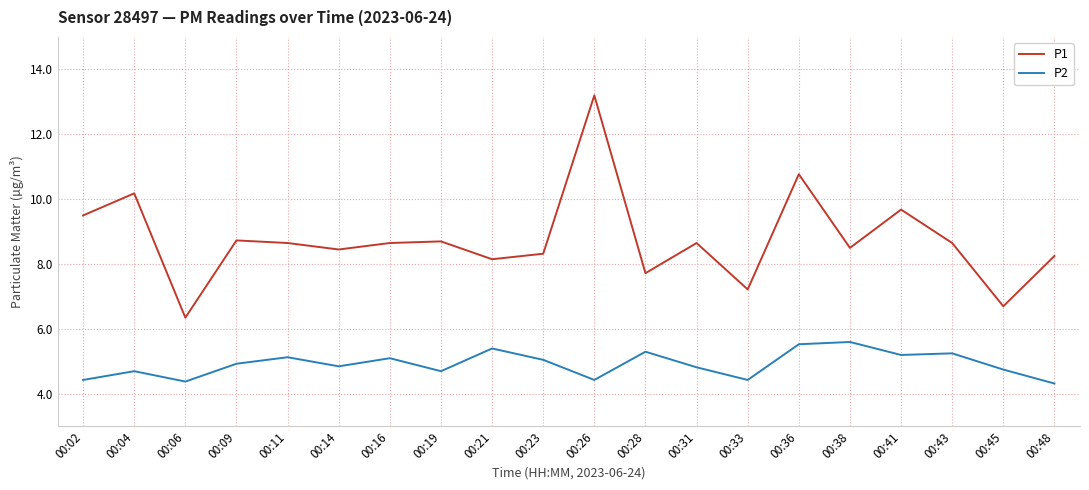

What is the spread (max minus min) of values at 00:31?

3.8